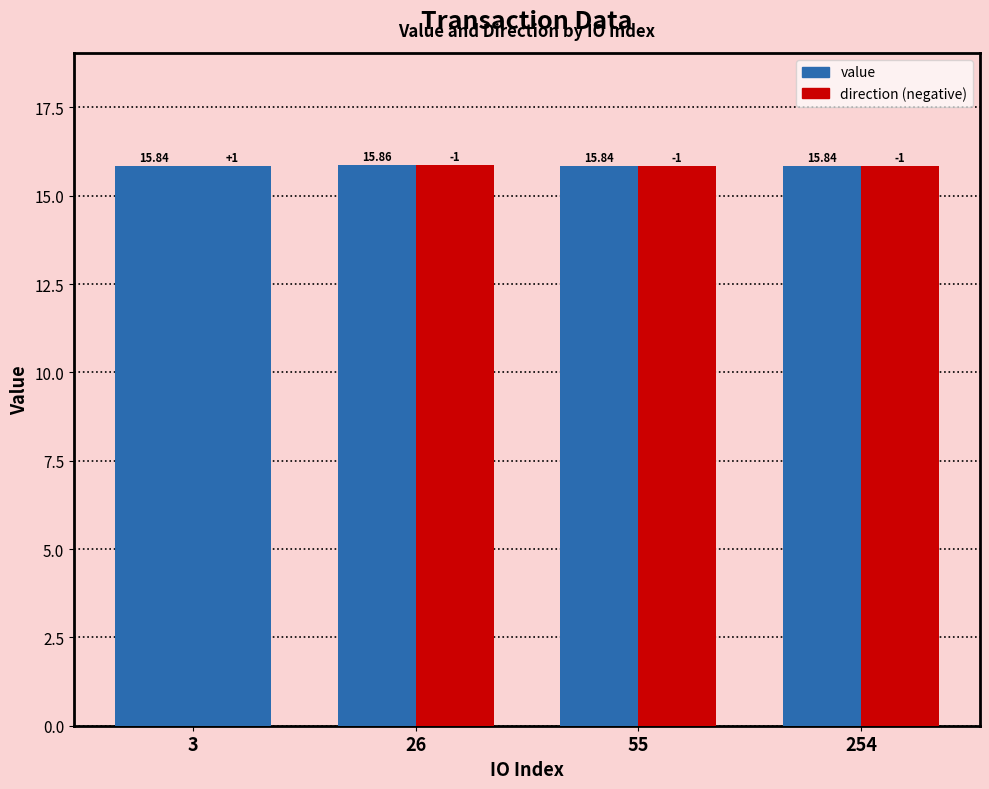

The direction series shows 21.6 at 254. True or false?

False